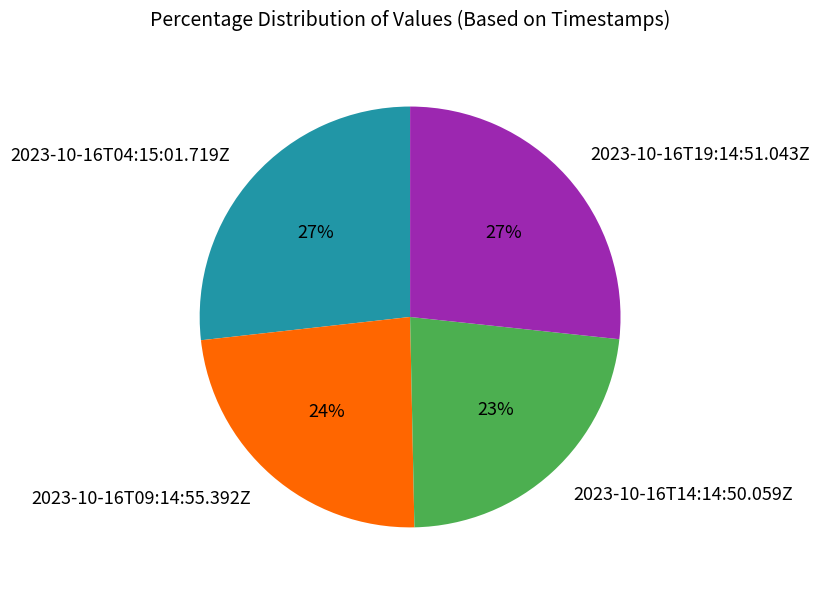

To the nearest percent, what is the difference between the largest and smallest slice percentages?

4%